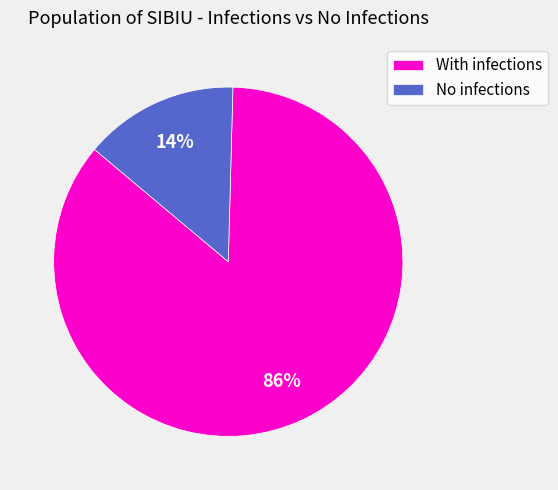

To the nearest percent, what percentage of the pie is No infections?

14%